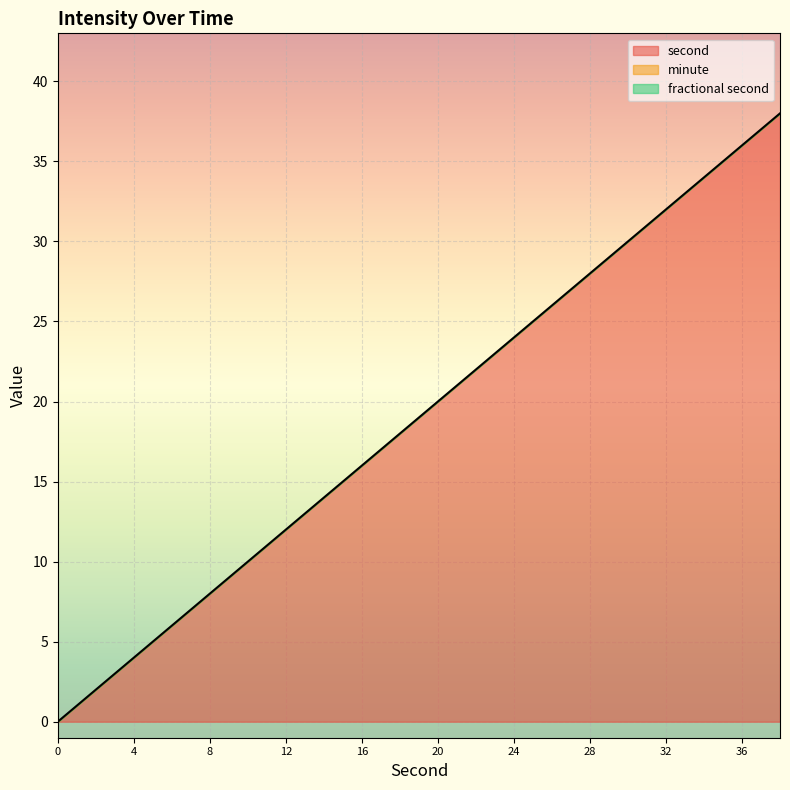

Reading left to right, what are all the values shown in this chart?

second: 0	2	4	6	8	10	12	14	16	18	20	22	24	26	28	30	32	34	36	38
minute: 0	0	0	0	0	0	0	0	0	0	0	0	0	0	0	0	0	0	0	0
fractional second: 0	0	0	0	0	0	0	0	0	0	0	0	0	0	0	0	0	0	0	0